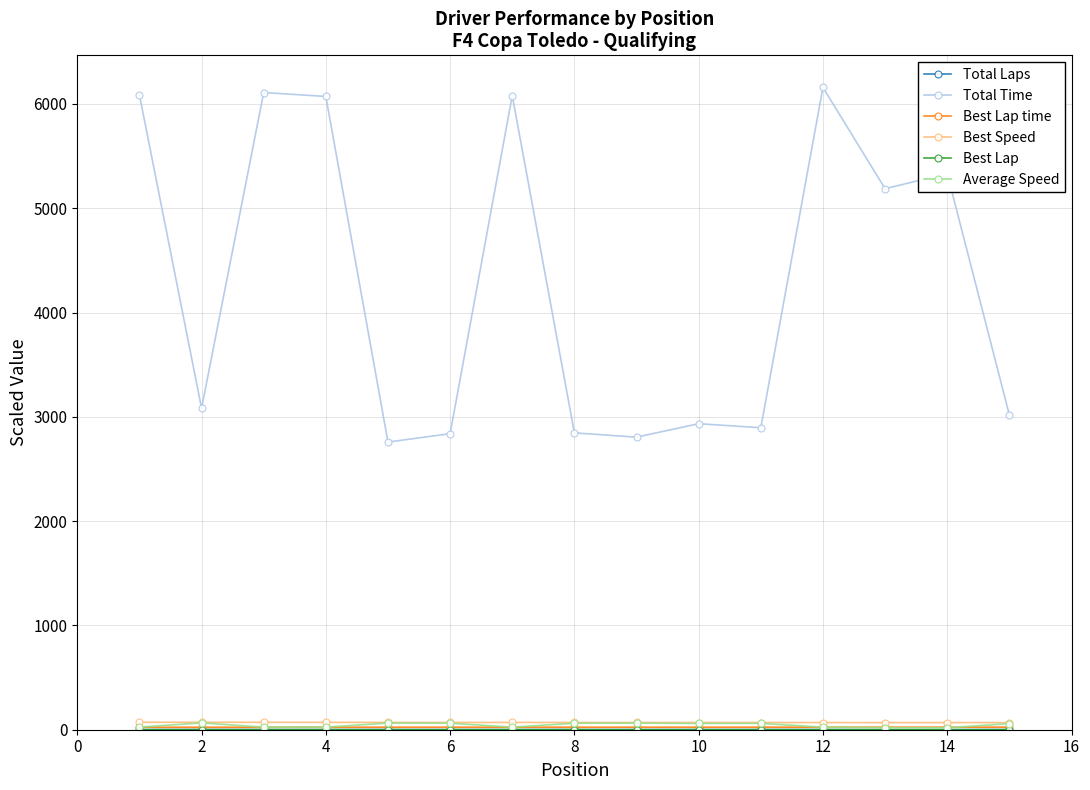

What is the greatest value displayed?

6158.6